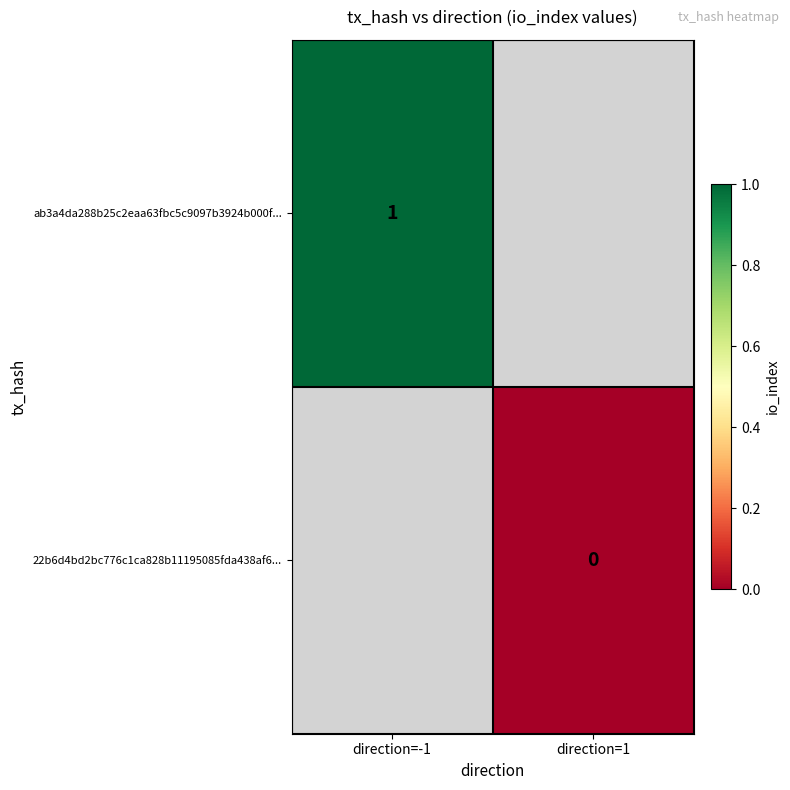

True or false: ab3a4da288b25c2eaa63fbc5c9097b3924b000f... has a value of 1 at direction=-1.

True